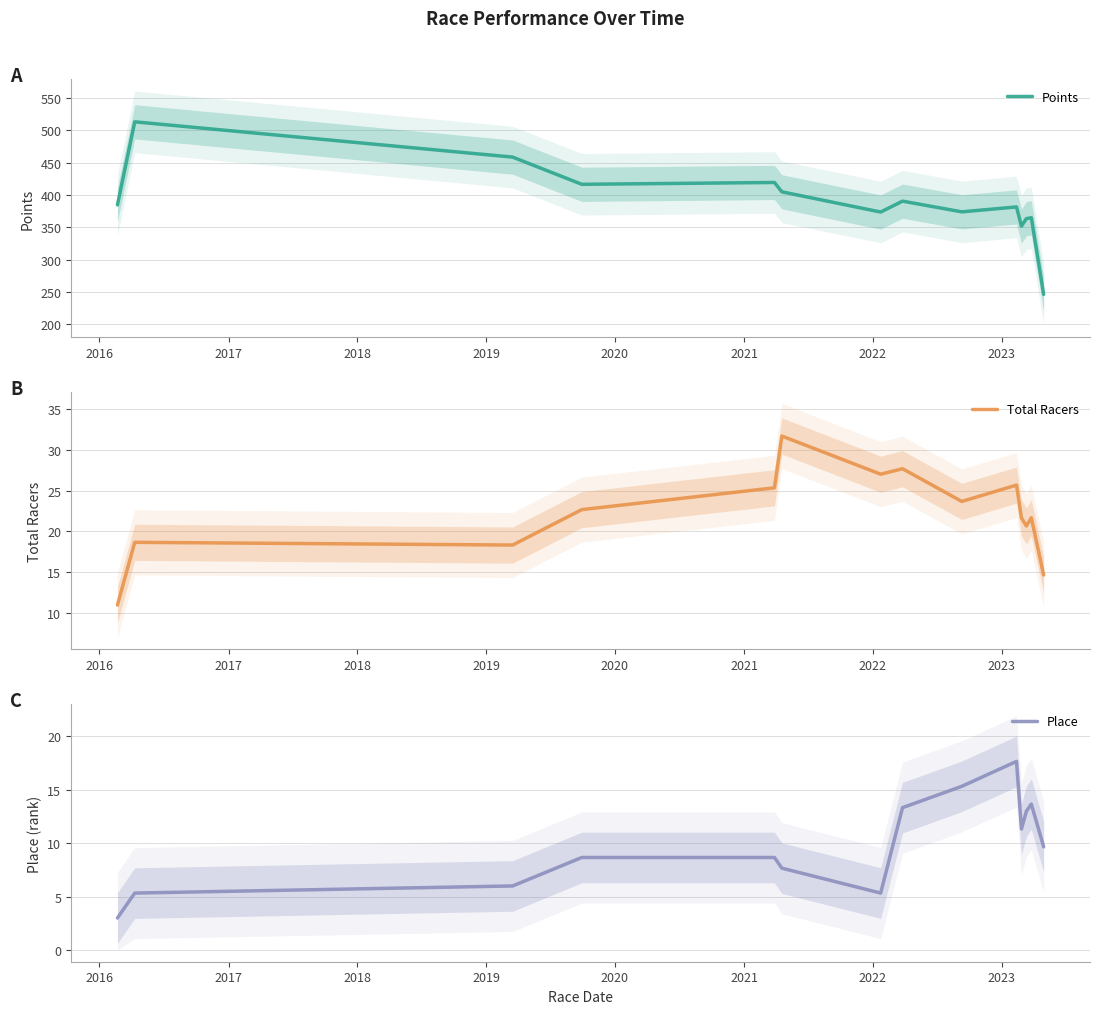

List the series in order of their peak value, lowest first.

Place, Total Racers, Points